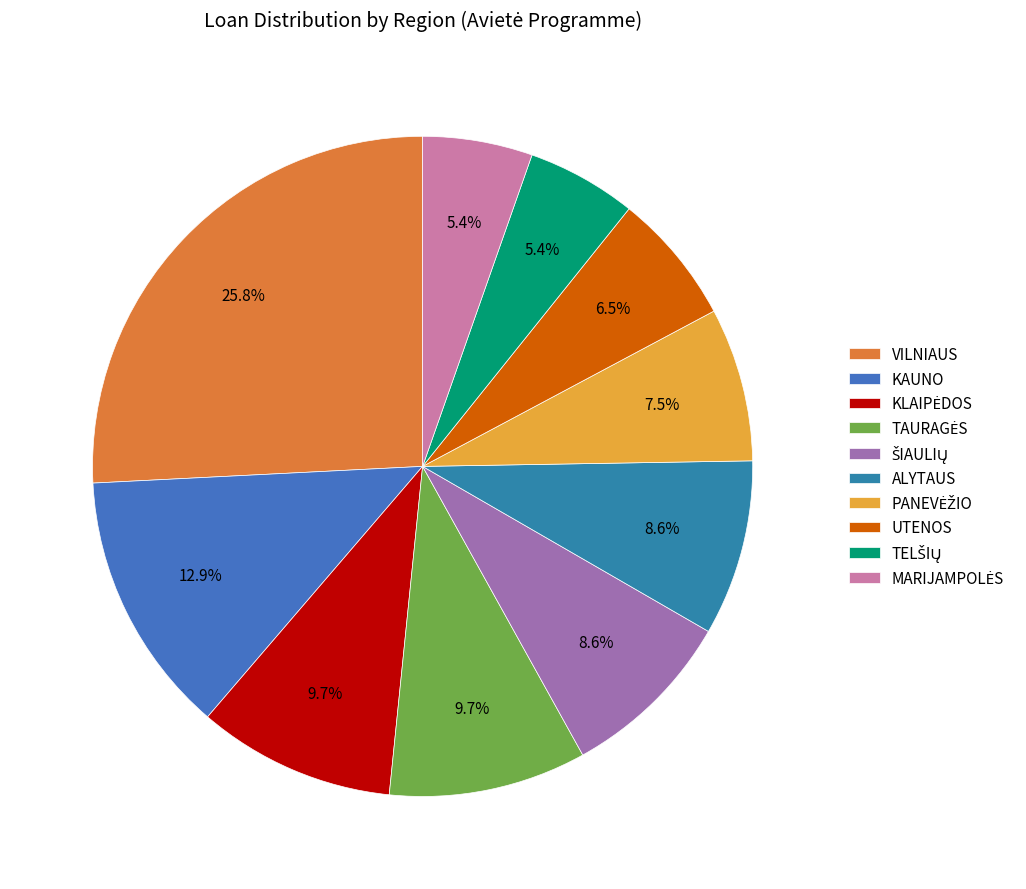

How many segments does this pie chart have?

10